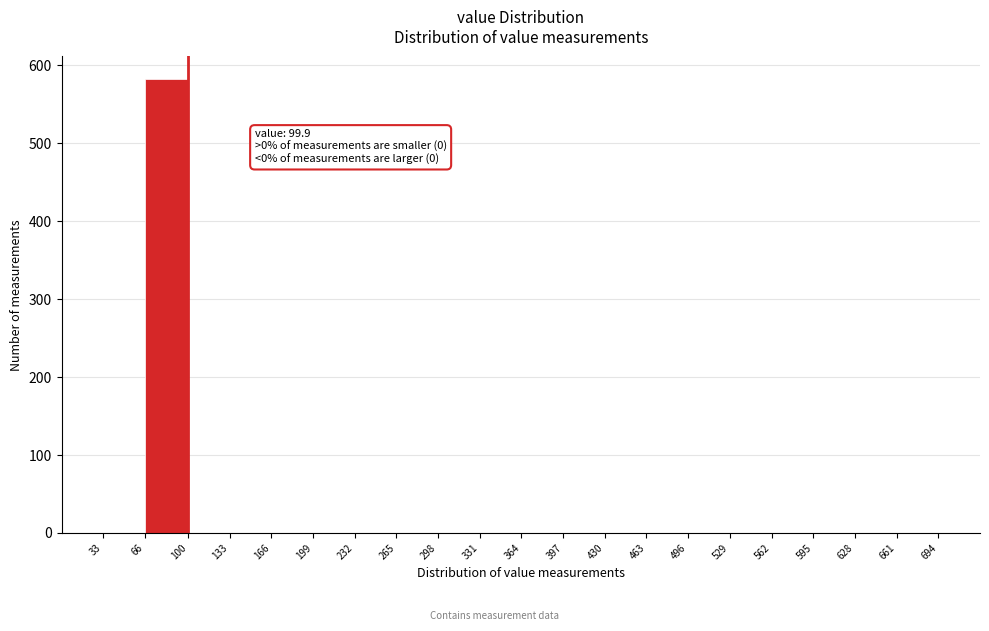

Over which range of the x-axis is the bar tallest?

66 to 100